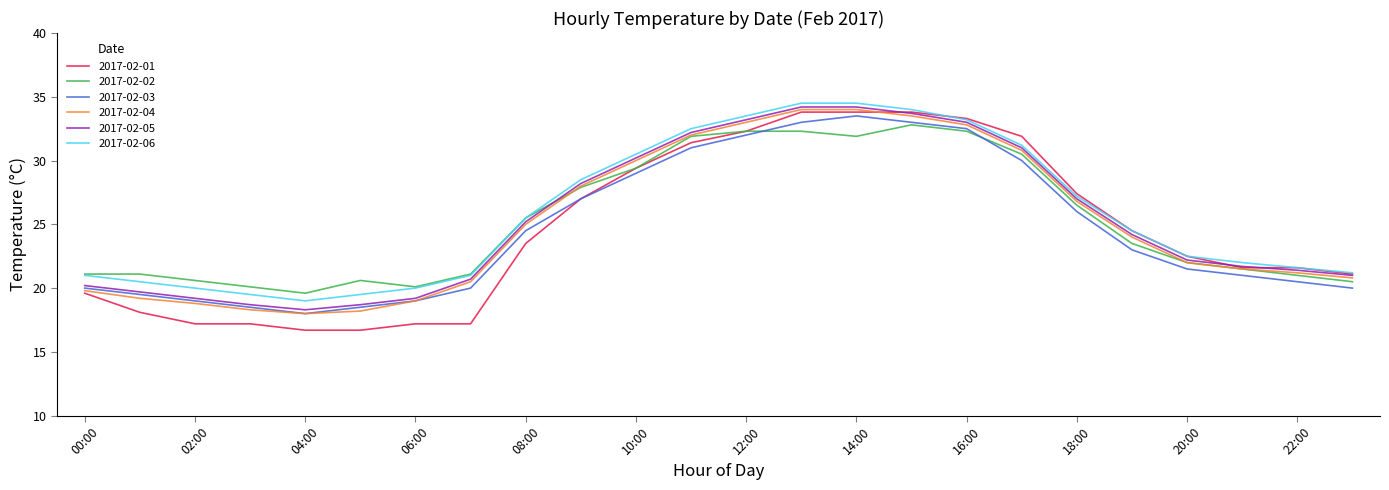

True or false: 2017-02-06 and 2017-02-03 intersect in this chart.

False